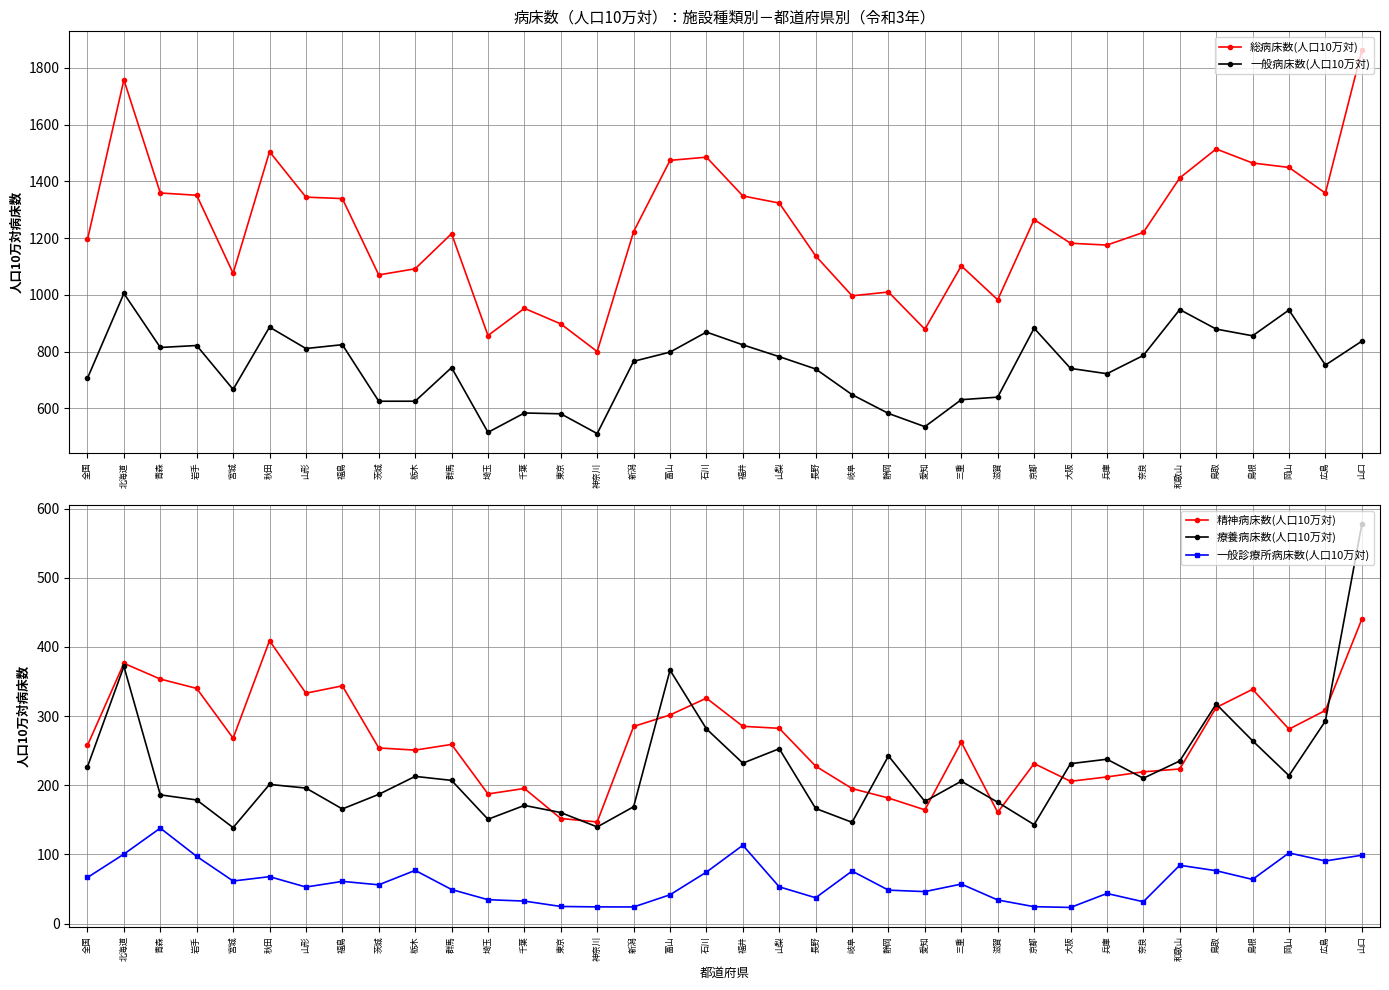

The 療養病床数(人口10万対) series shows 480.7 at 鳥取. True or false?

False